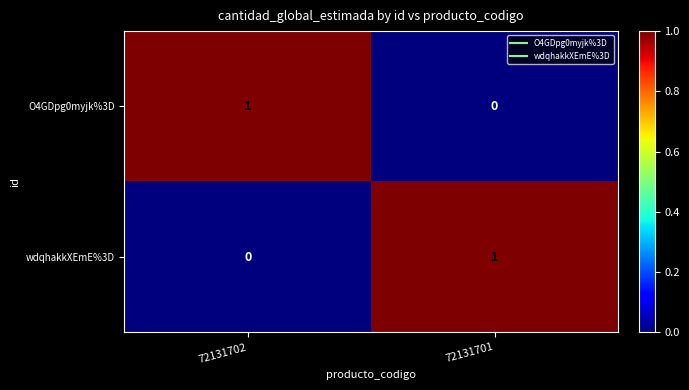

Which category has the lowest value in the O4GDpg0myjk%3D series?

72131701